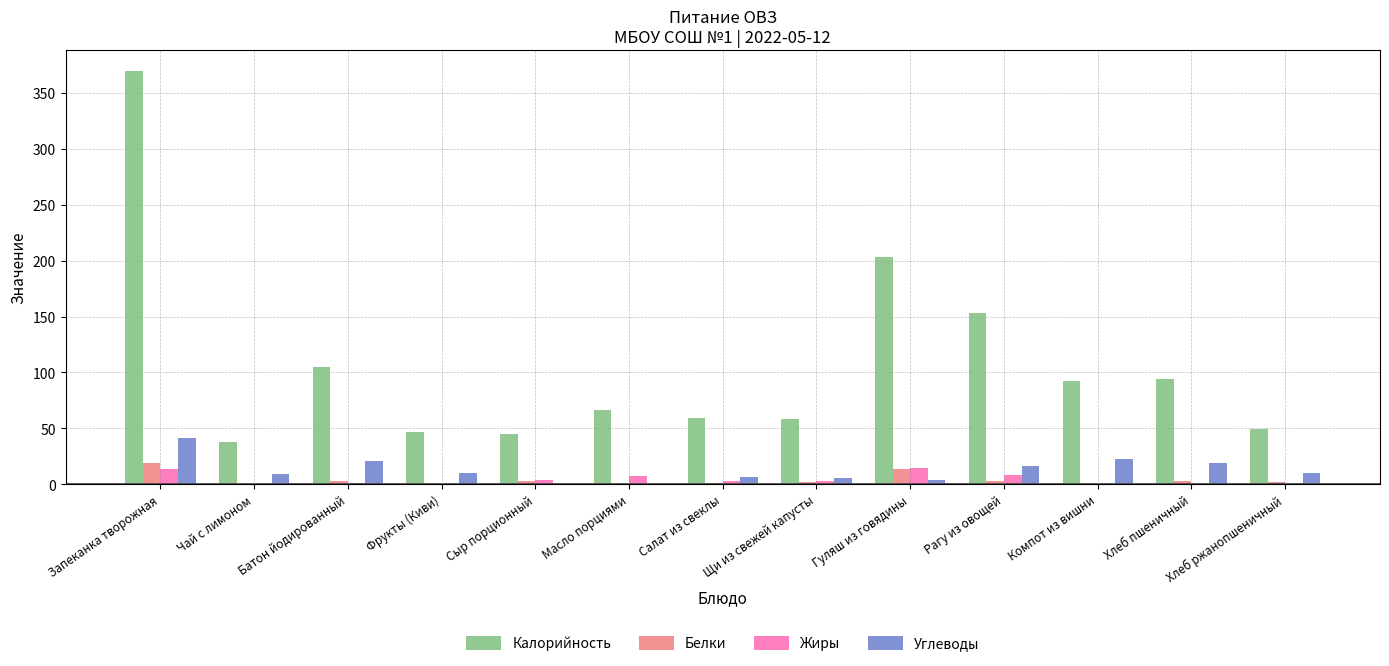

How many groups of bars are there?

13